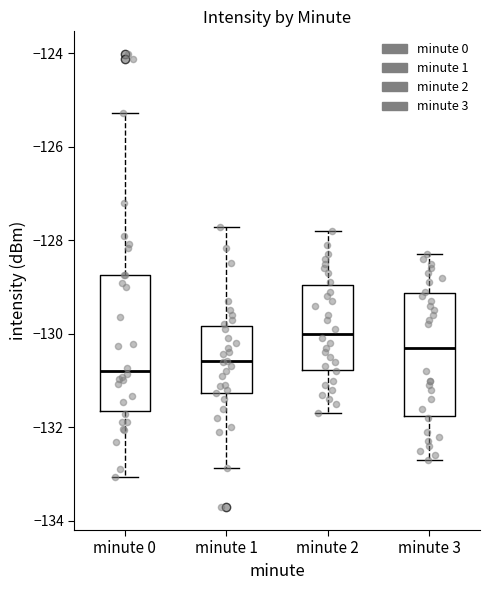

Which box has the lowest median line?

minute 0